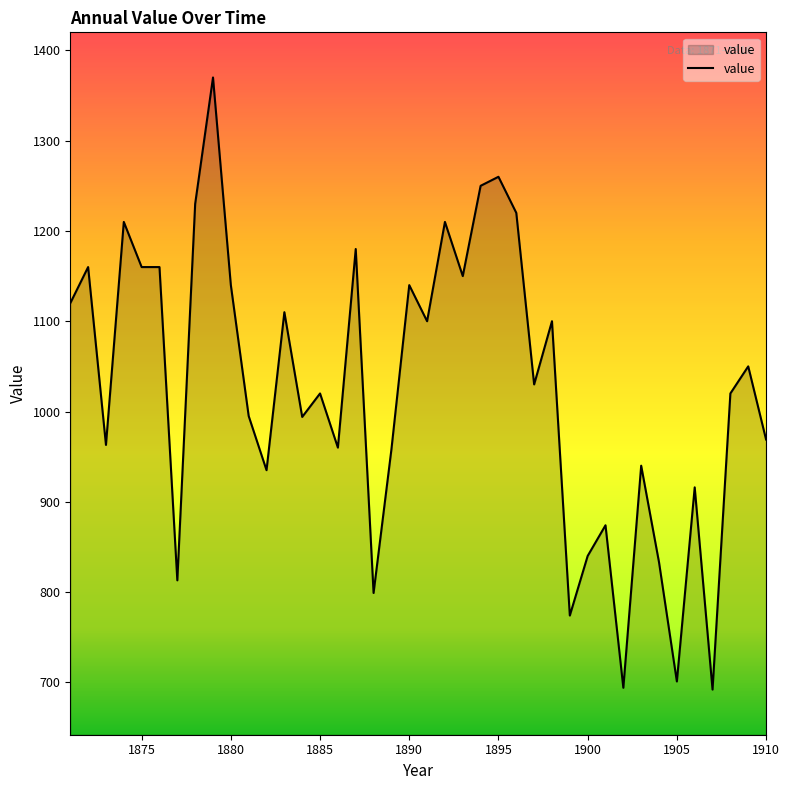

What is the maximum value shown in the chart?

1370